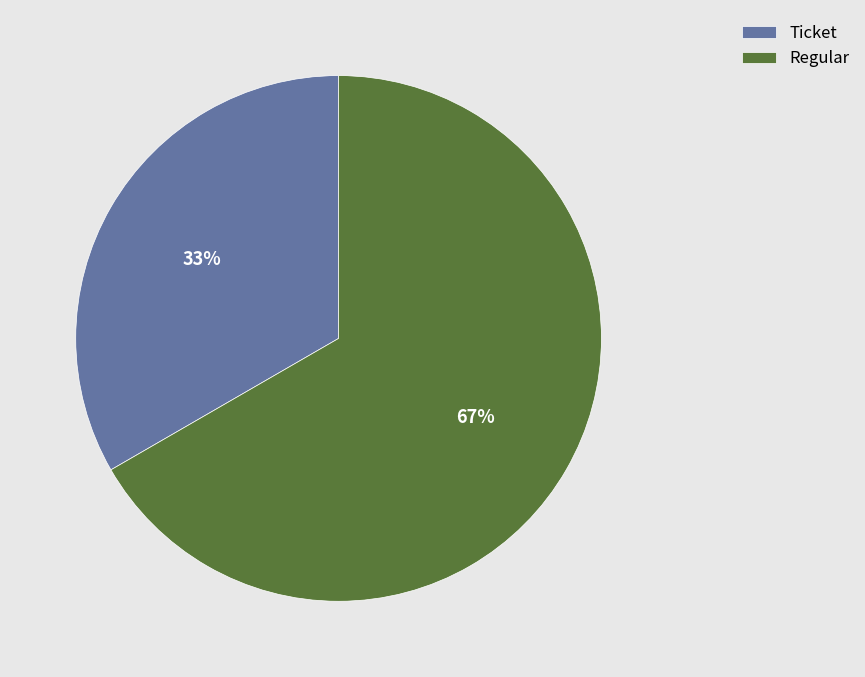

Is Regular the majority of the pie?

Yes